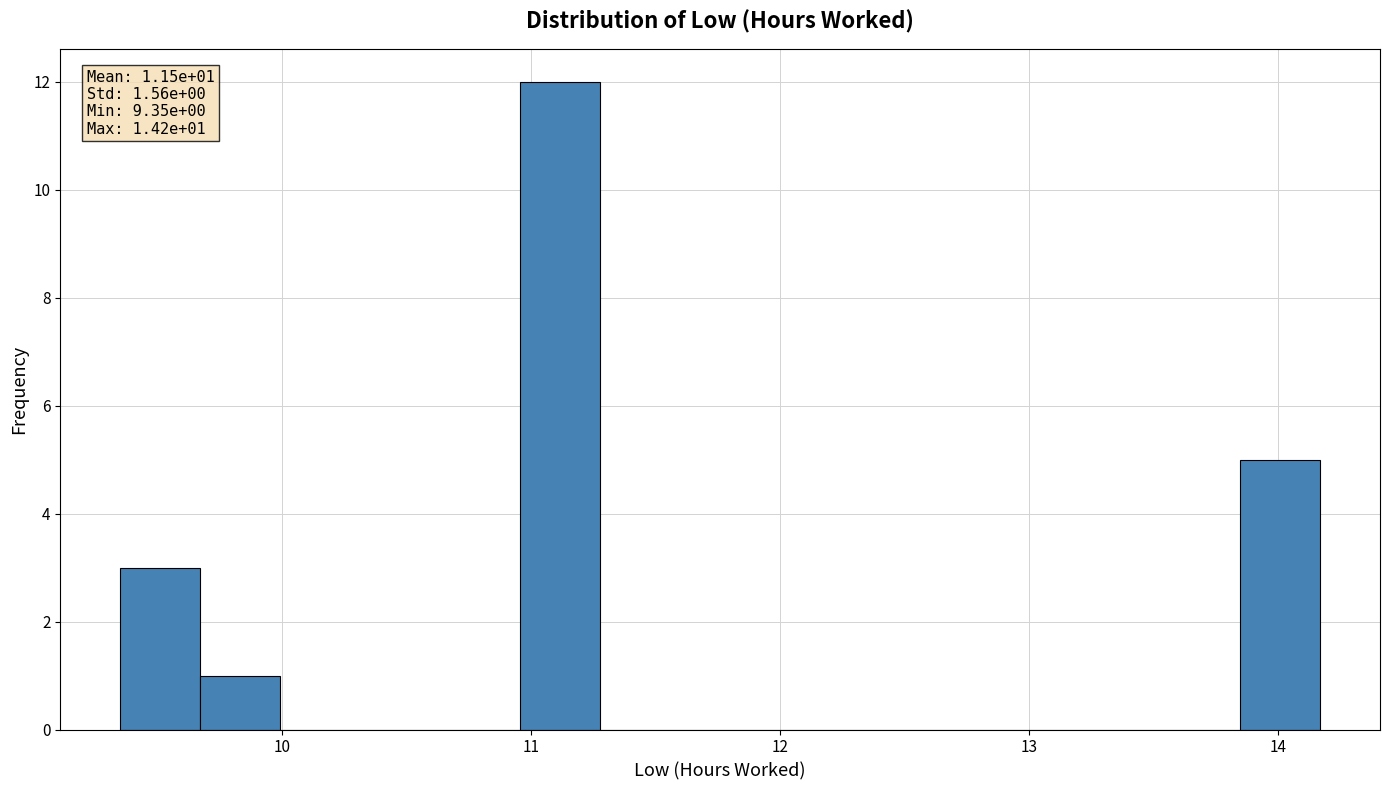

Read against the x-axis, roughly where is the centre of the tallest bar?

11.1